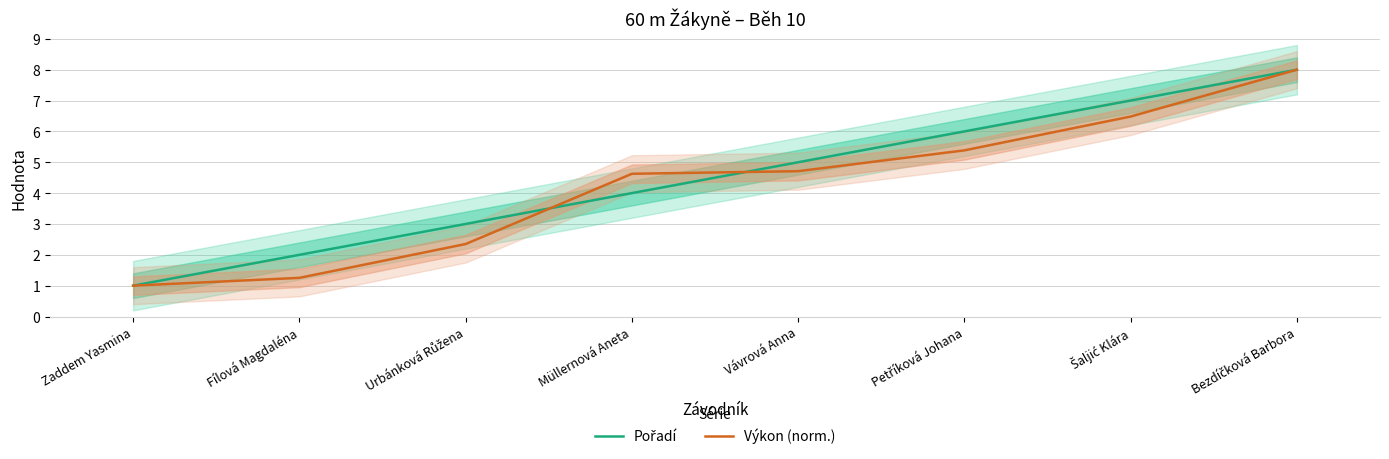

Rank the categories by Pořadí value from lowest to highest.

Zaddem Yasmina, Fílová Magdaléna, Urbánková Růžena, Müllernová Aneta, Vávrová Anna, Petříková Johana, Šaljić Klára, Bezdíčková Barbora